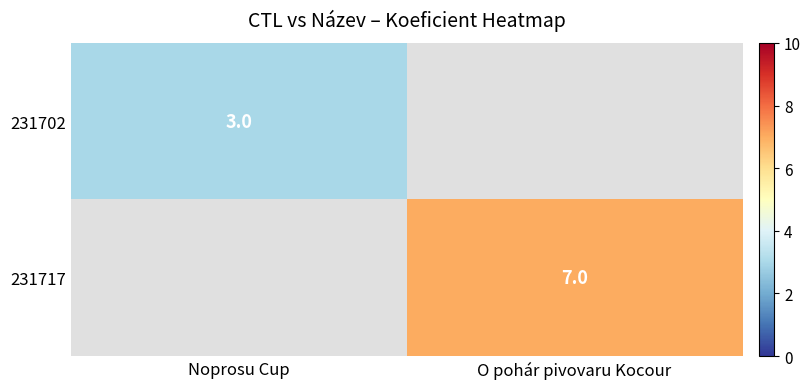

Is the value of 231717 at O pohár pivovaru Kocour greater than the value of 231702 at Noprosu Cup?

Yes